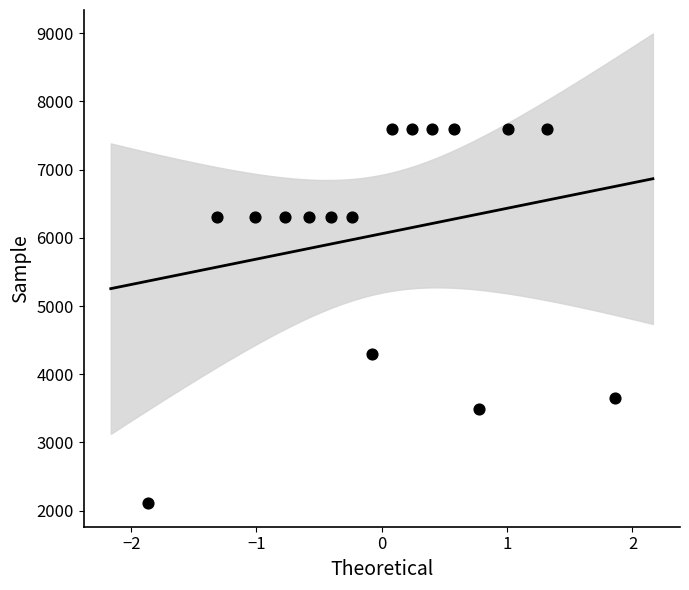

What is the range of X values (max minus min)?

3.7